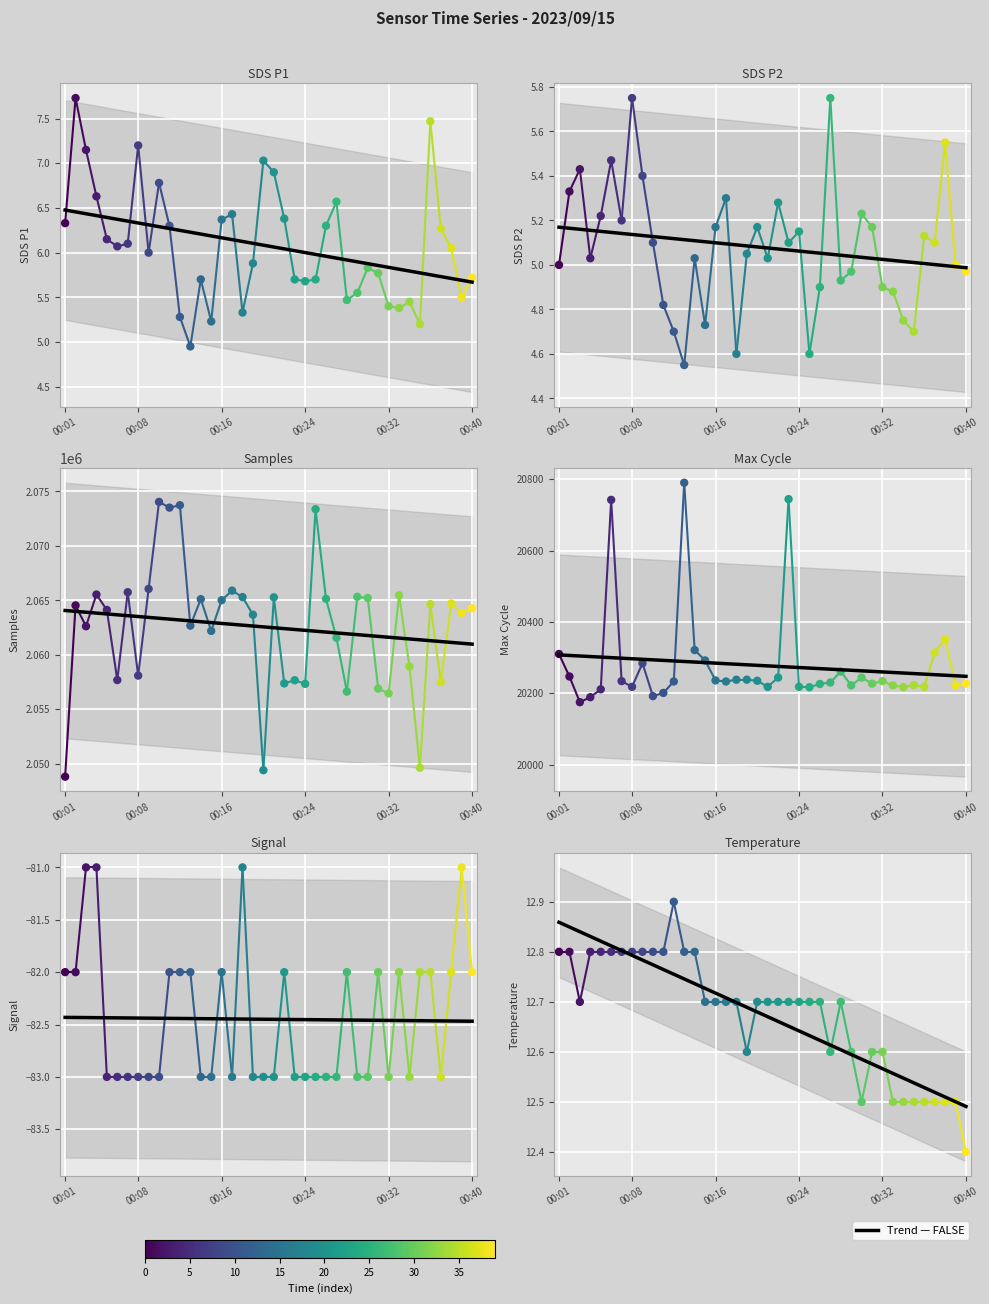

What is the total value across all series at 00:37?

23.9